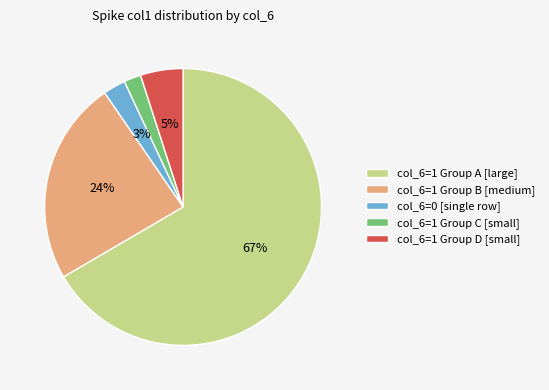

To the nearest percent, what is the average slice percentage?

20%